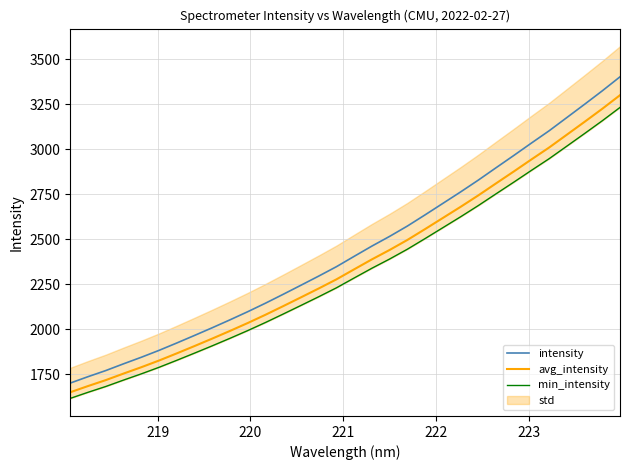

True or false: intensity and avg_intensity cross at least once.

False